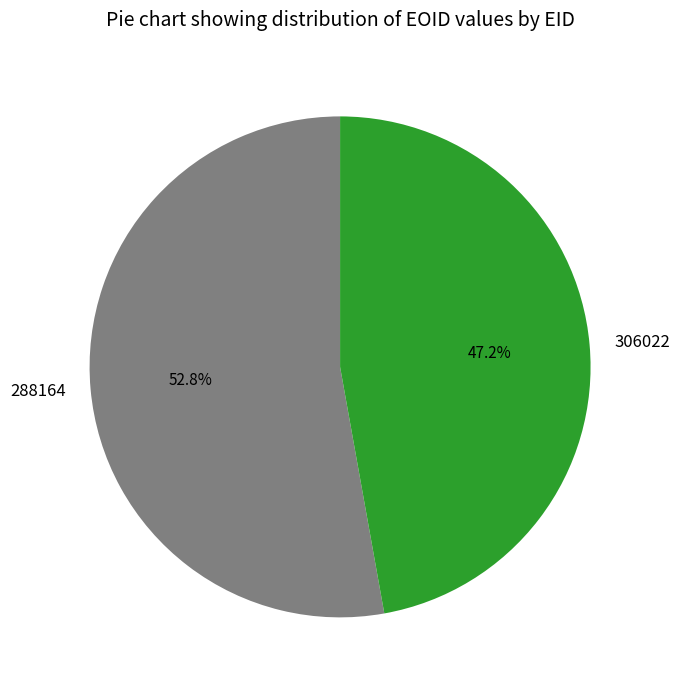

How many slices are in this pie chart?

2